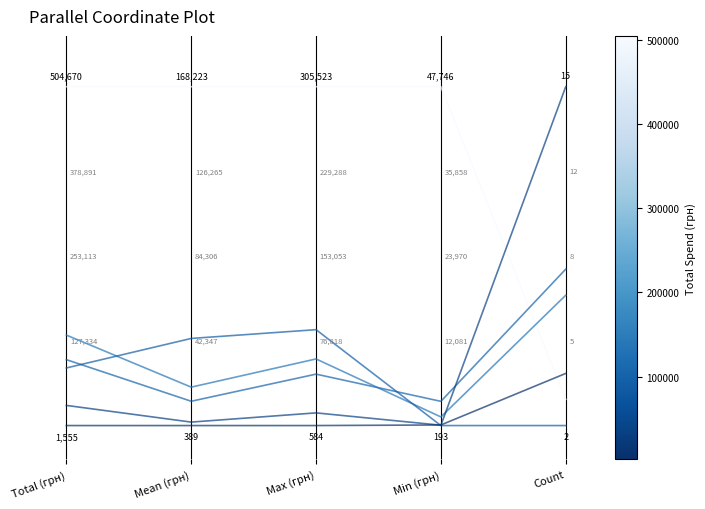

Is this an area chart (filled region under the line)?

No